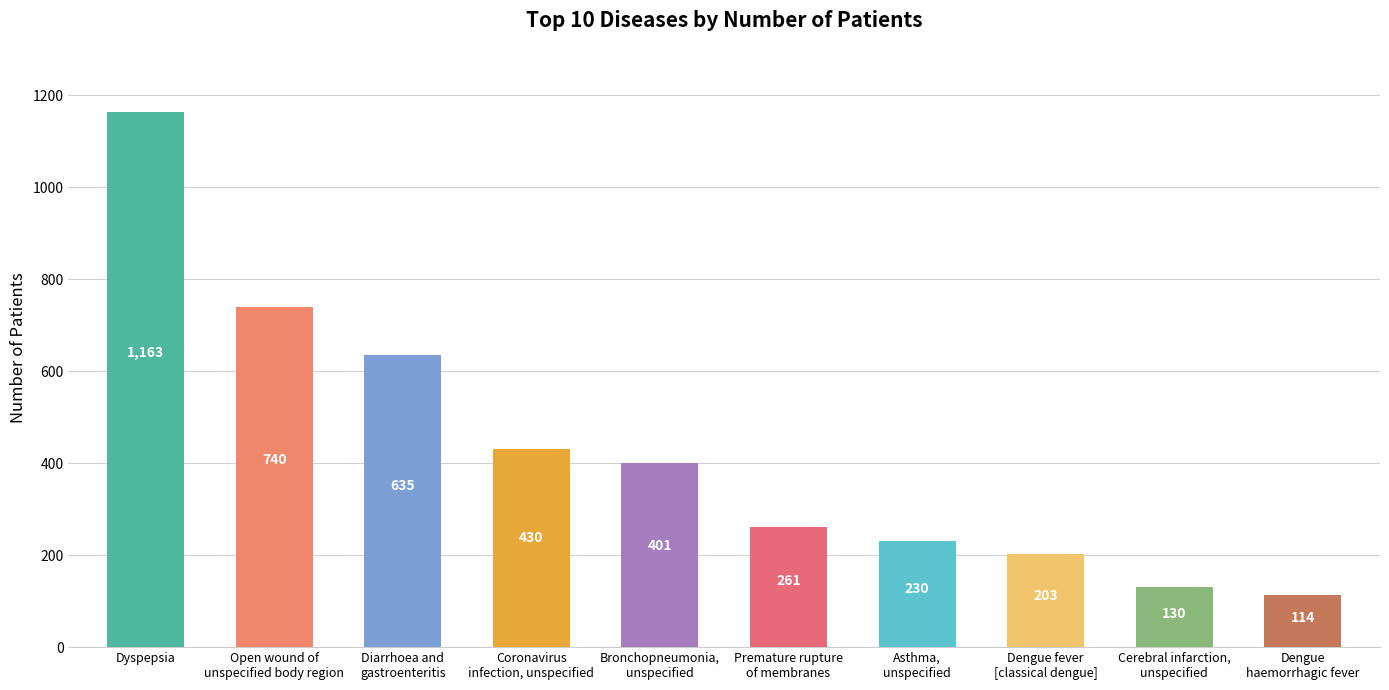

True or false: the data shows 230 at Asthma,
unspecified.

True